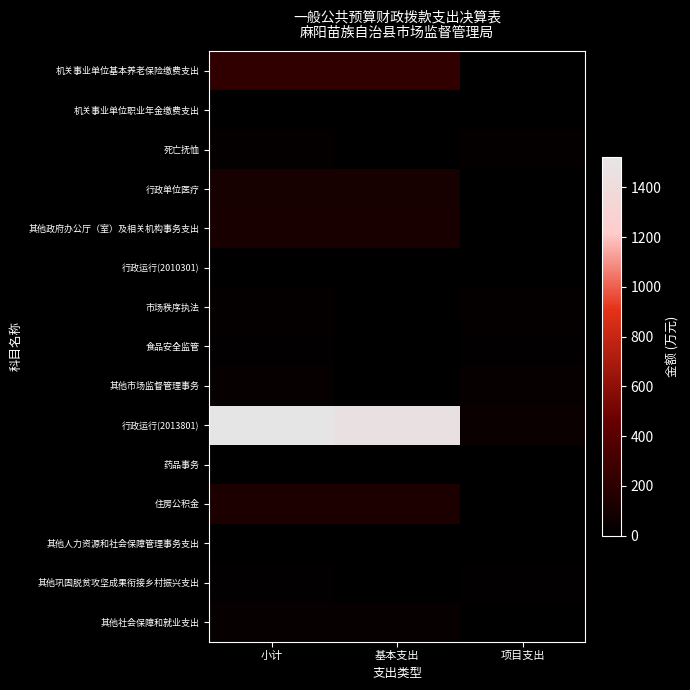

Which category has the highest value across all series?

小计